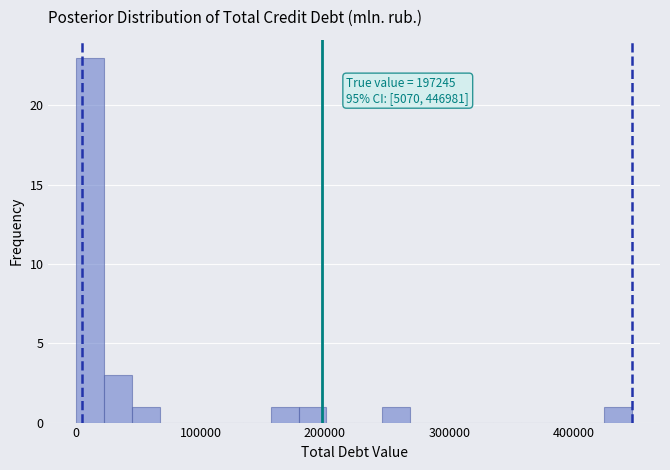

Read against the x-axis, roughly where is the centre of the tallest bar?

10000